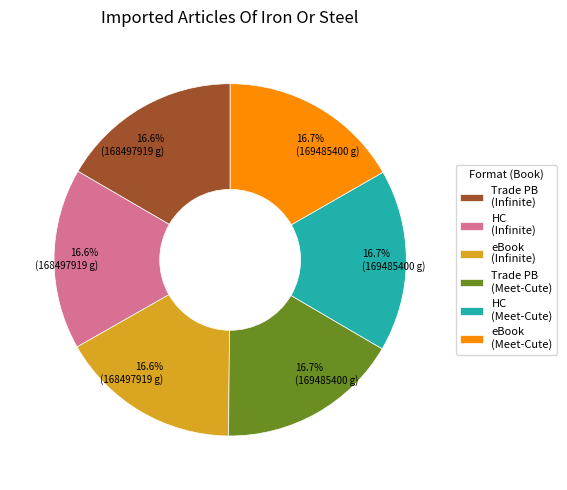

Is the sum of Trade PB (Infinite) and eBook (Infinite) greater than half?

No